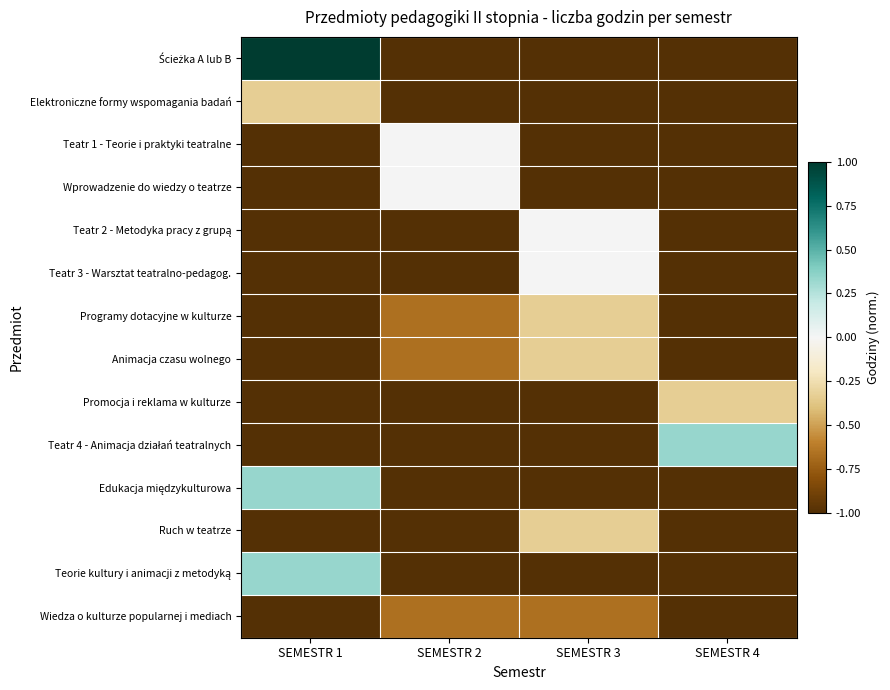

What is the spread (max minus min) of values at SEMESTR 3?

1.0